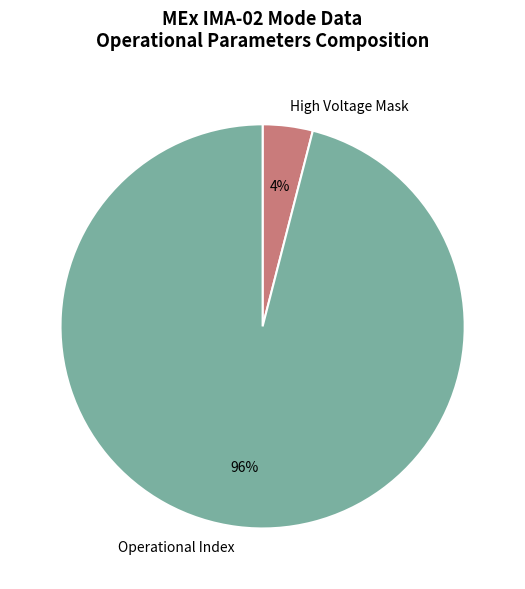

Which category has the biggest portion of the pie?

Operational Index